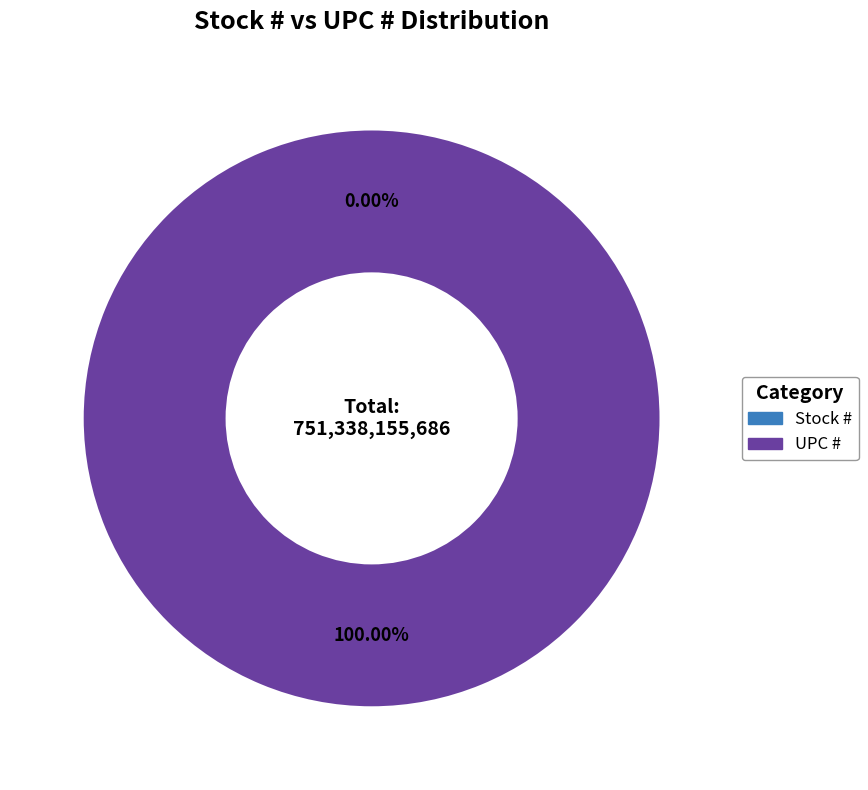

How much of the chart is everything except Stock #?

100.0%